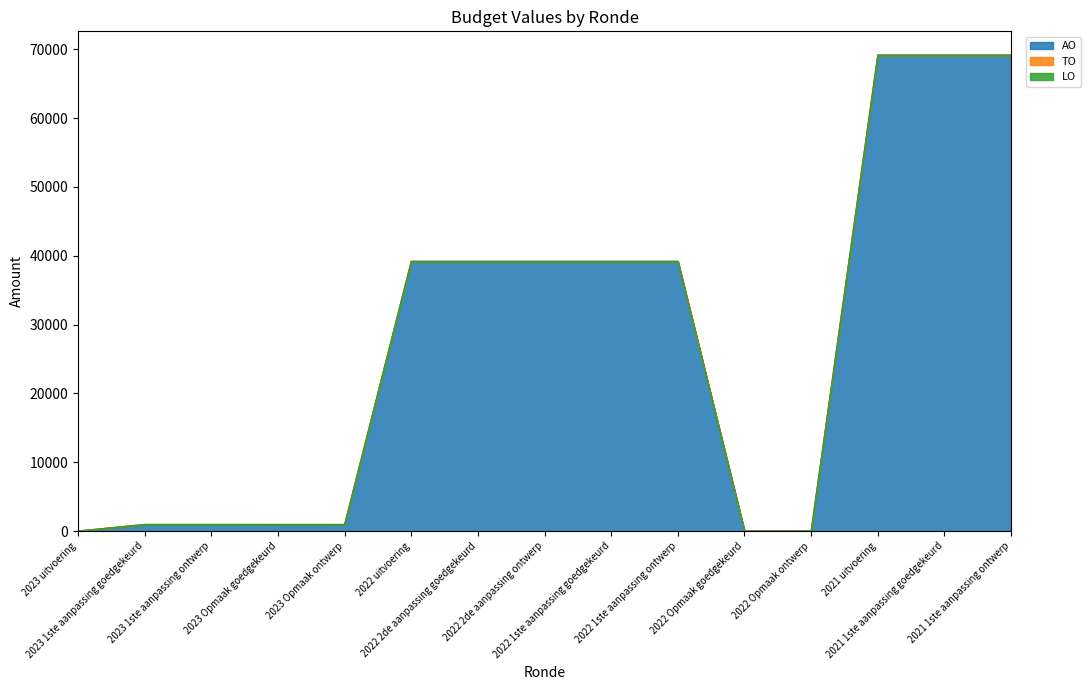

Which series changed the most between 2023 Opmaak ontwerp and 2022 uitvoering?

AO